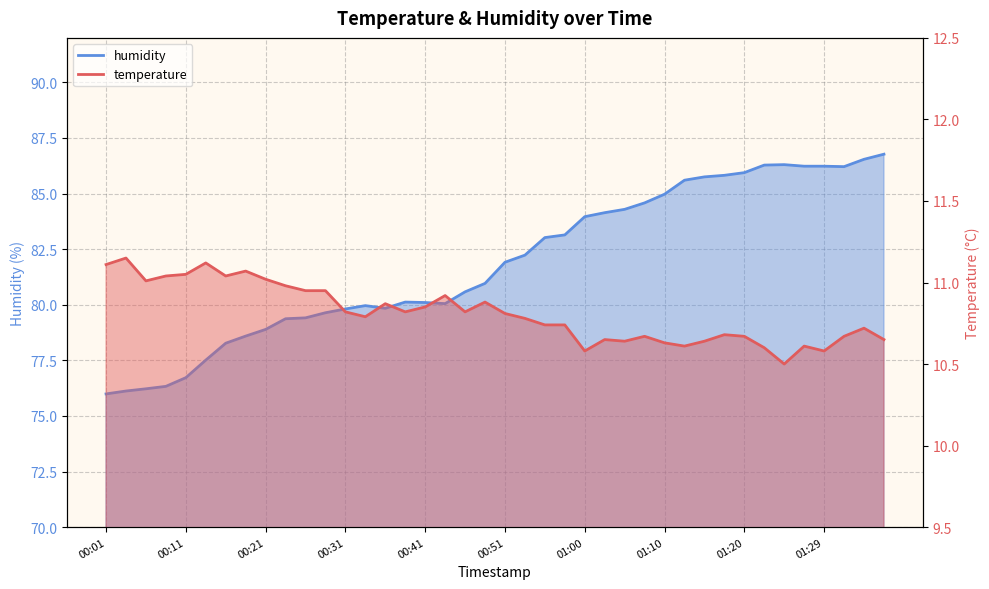

Which series has the widest spread of values?

humidity